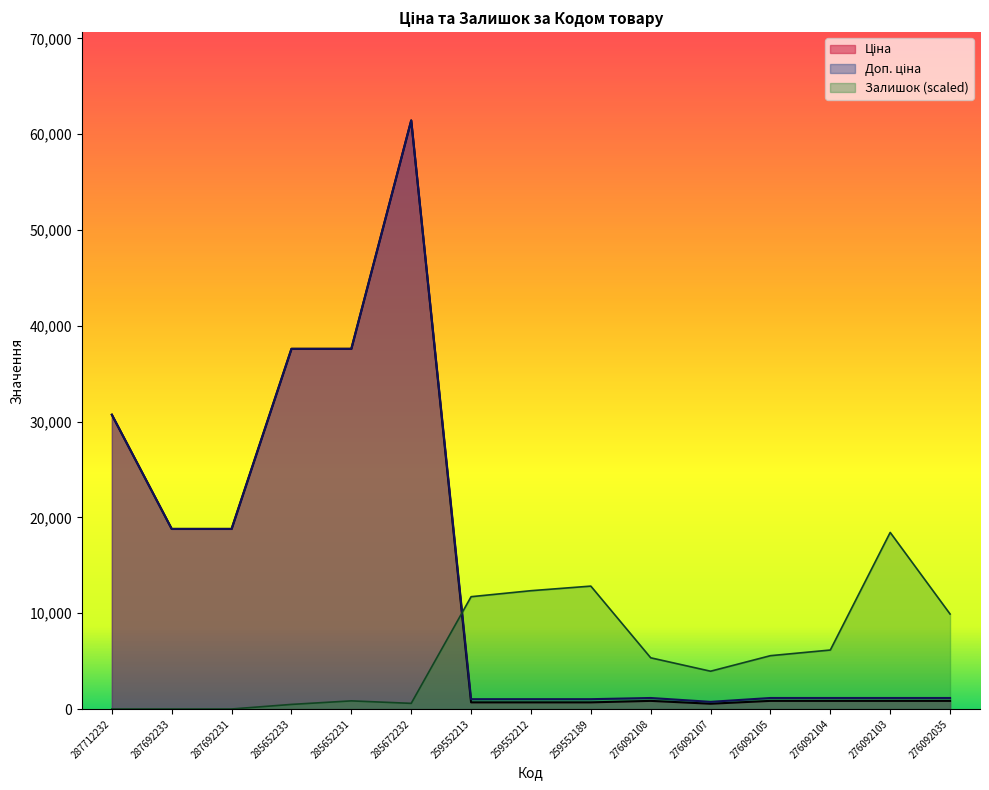

What is the total value across all series at 287692233?

37593.6